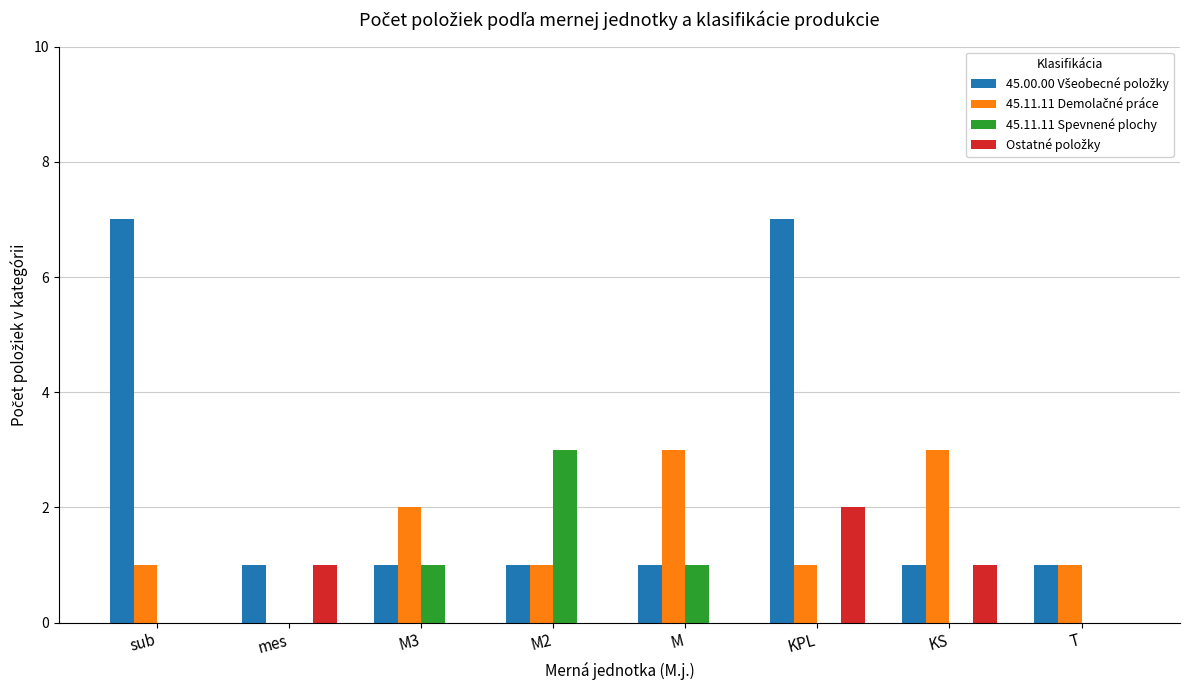

Between mes and M2, which series saw the biggest shift?

45.11.11 Spevnené plochy